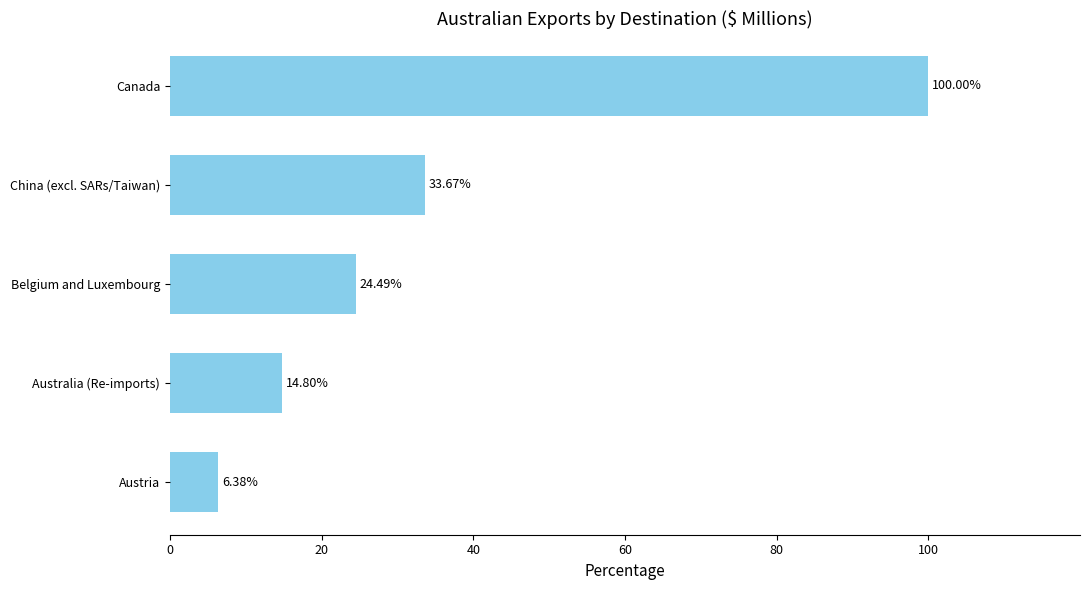

How many values are below 24?

2